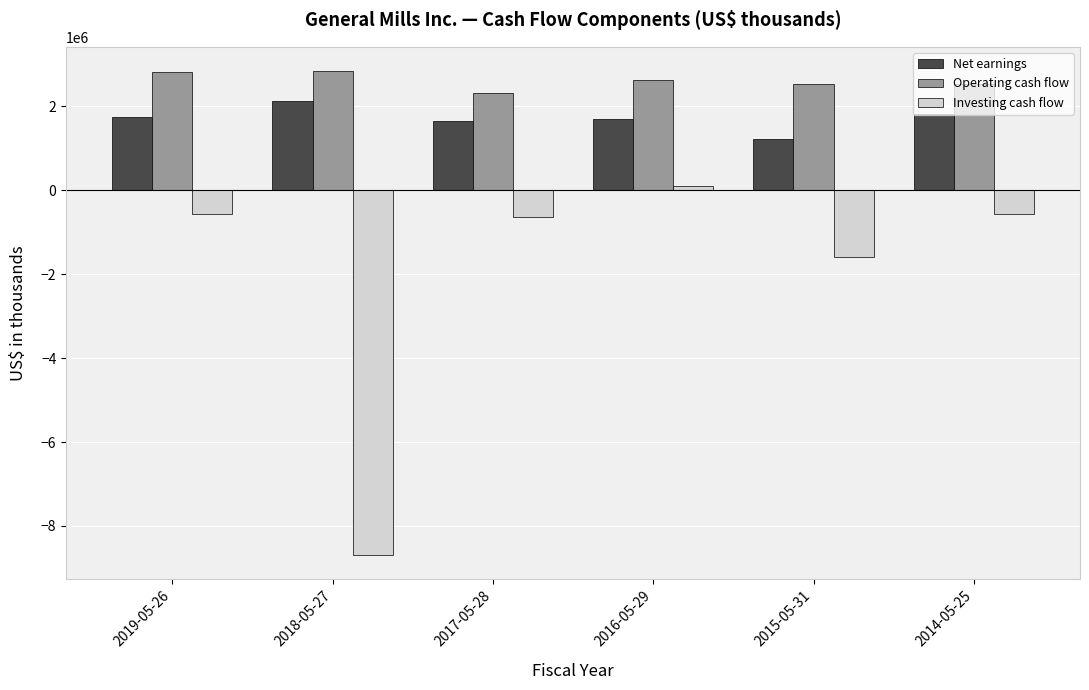

At which label is Investing cash flow closest to -4296000?

2015-05-31